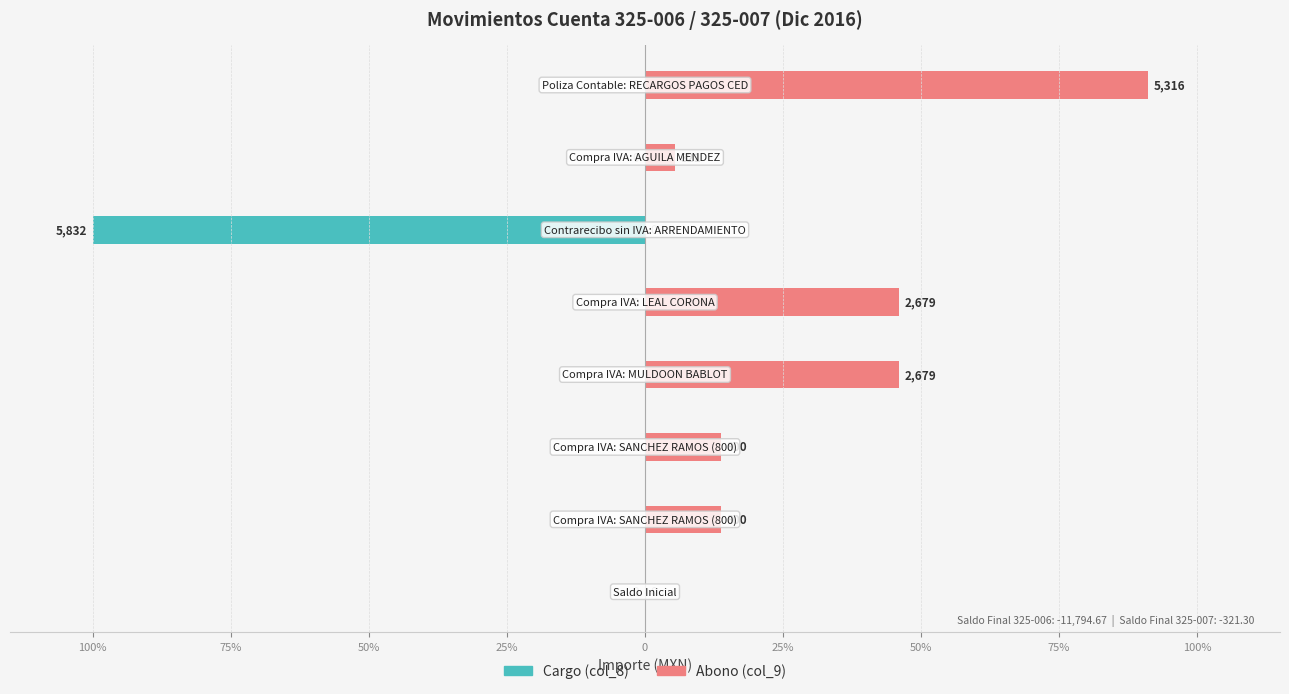

How many categories are shown in the chart?

8